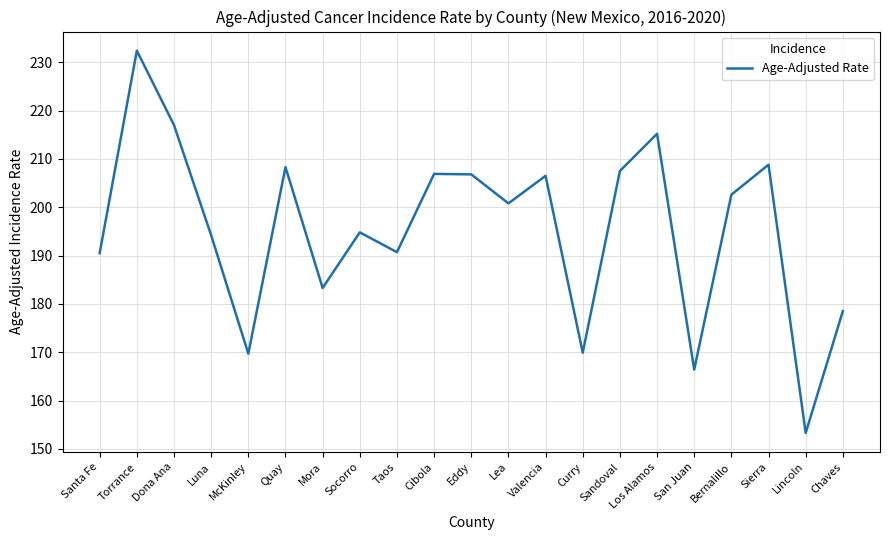

Where does the data first go above 200?

Torrance